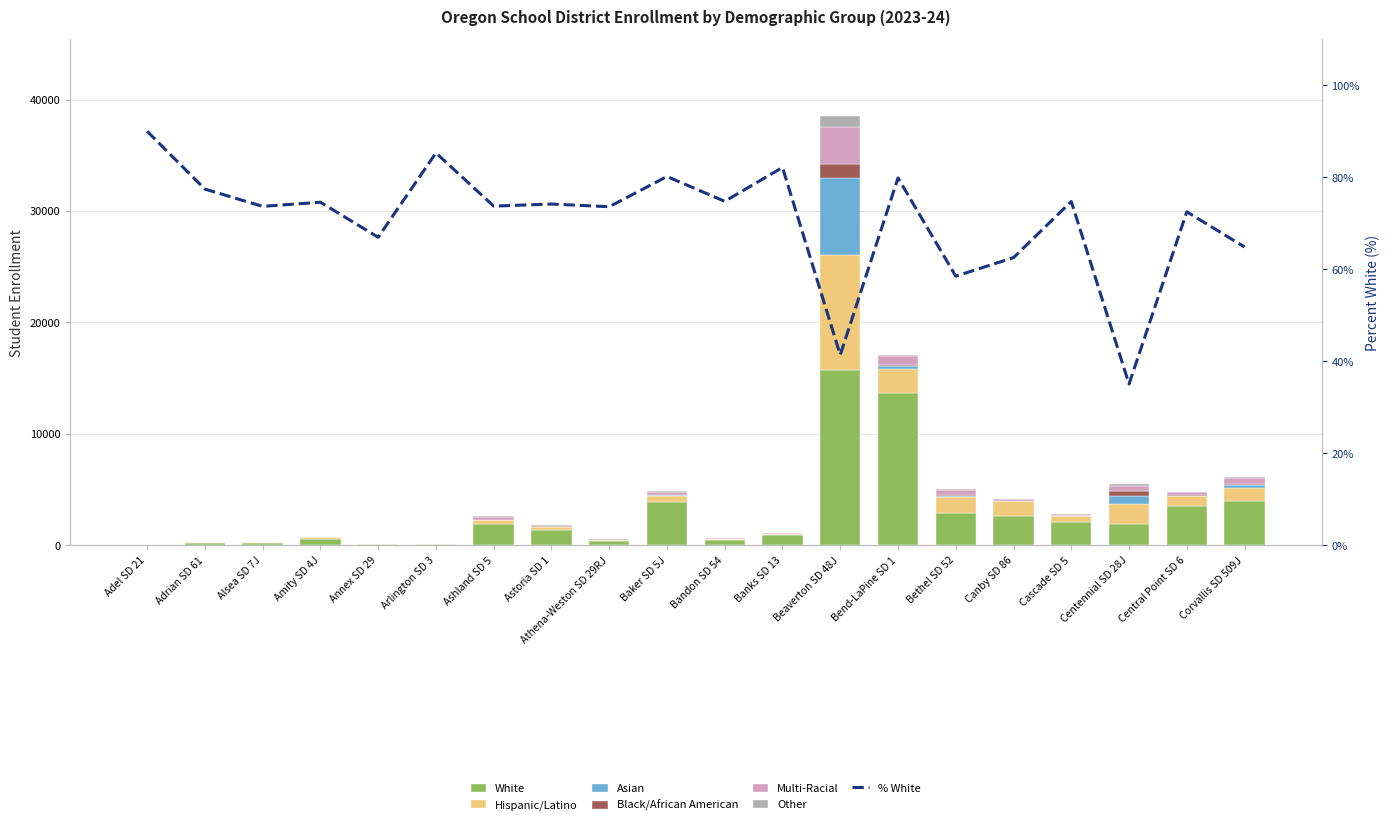

What is the maximum value for Asian?

6932